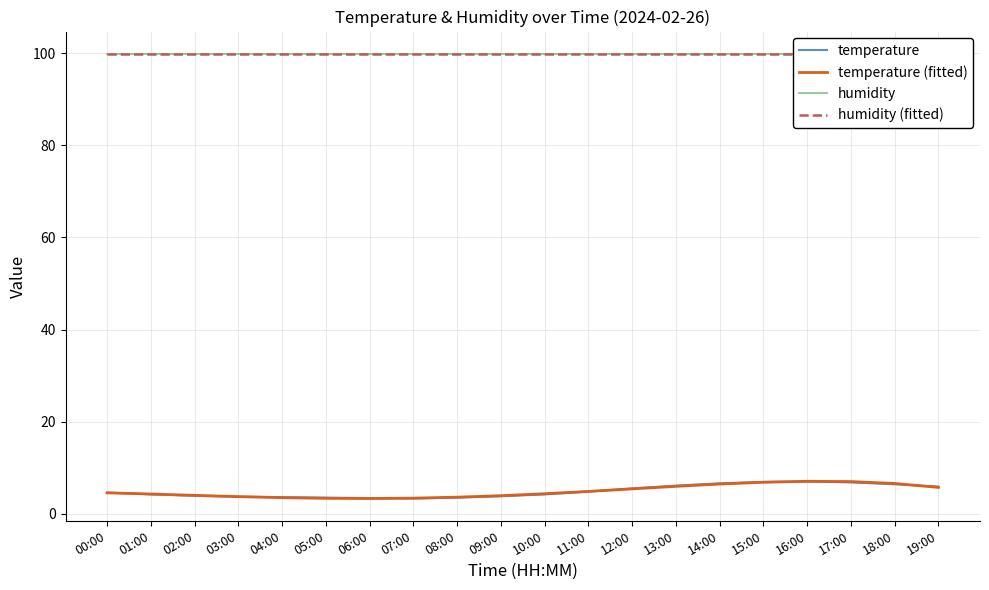

What position from the left is 07:00?

8